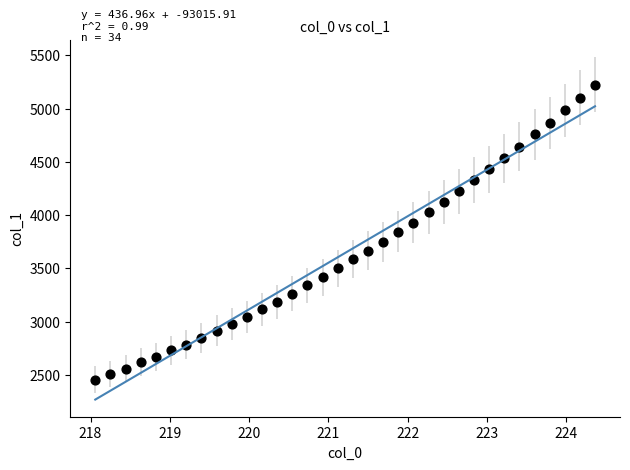

What is the range of Y values (max minus min)?

2769.7